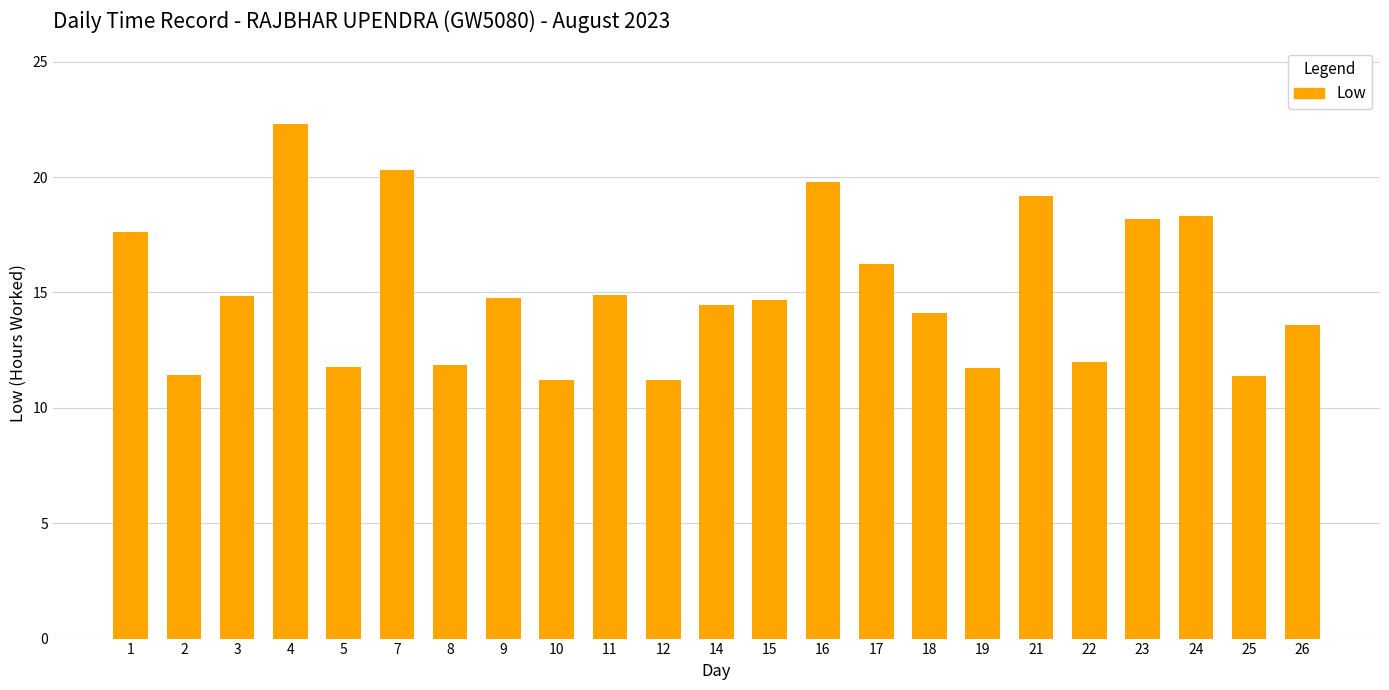

Which category has the highest value across all series?

4